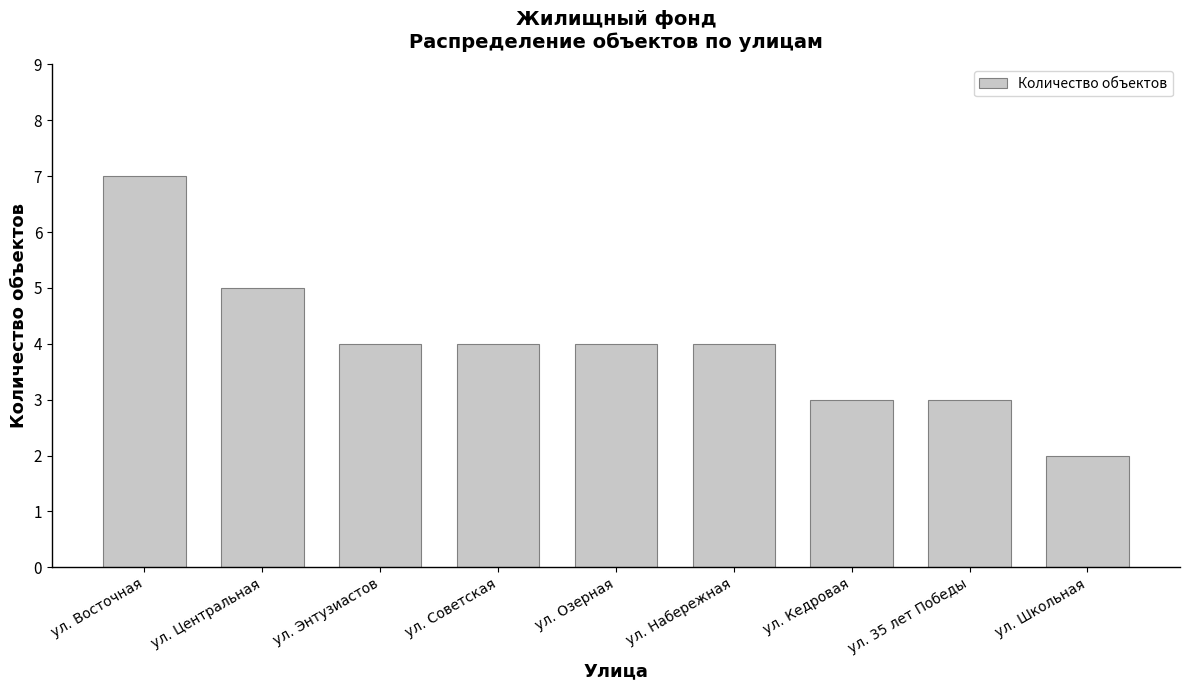

What value does the data have at ул. Школьная?

2